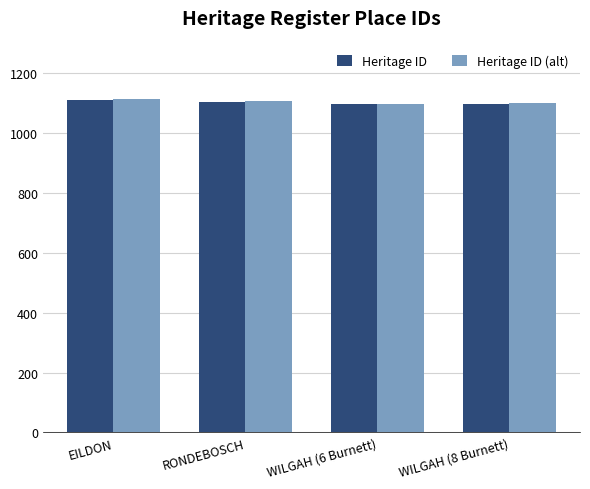

Are the bars grouped side by side (vs. stacked)?

Yes